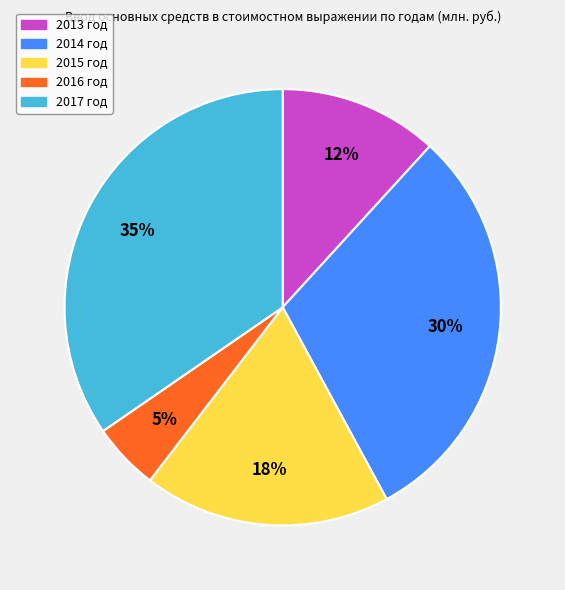

To the nearest percent, what portion does 2013 год represent?

12%